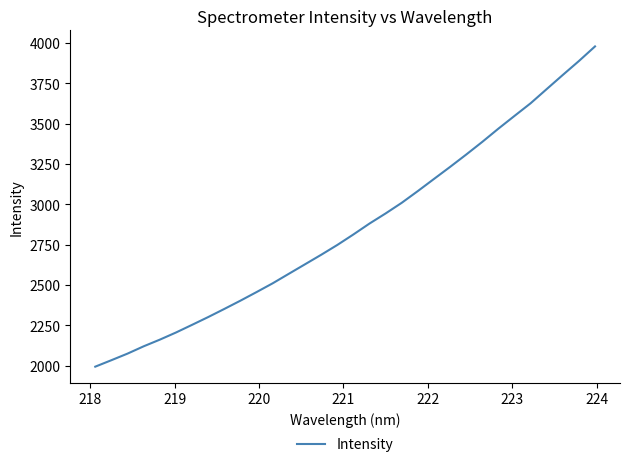

What is the smallest value displayed?

1993.0